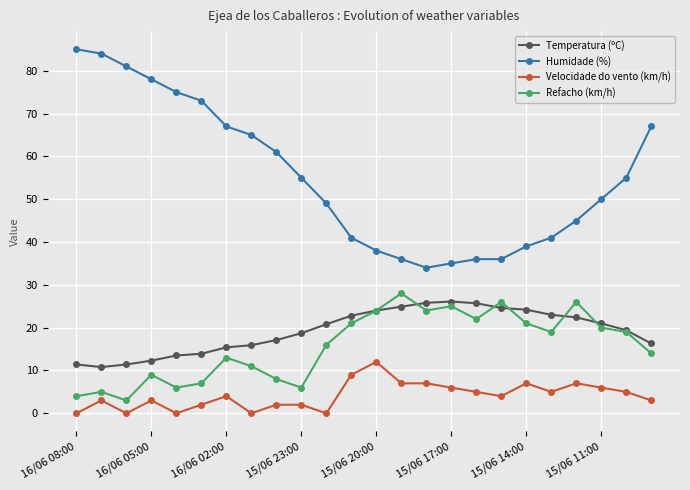

True or false: Velocidade do vento (km/h) has more than 1 points higher than both neighbors.

True